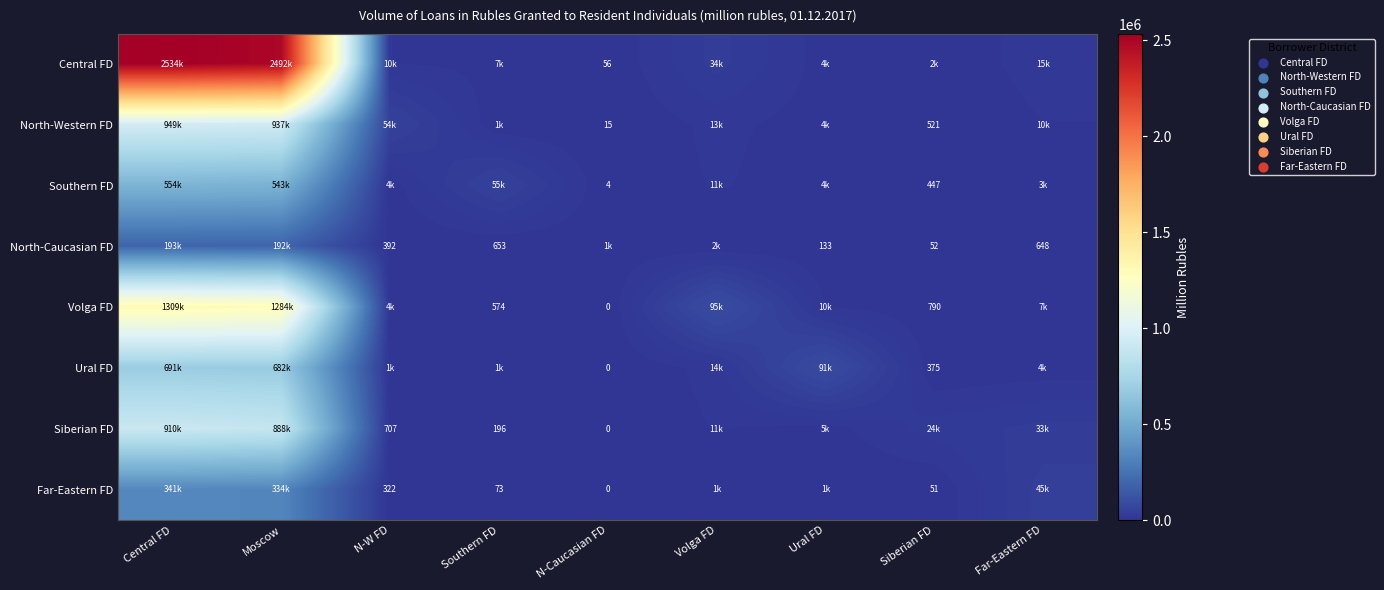

The North-Caucasian FD series shows 66 at Ural FD. True or false?

False